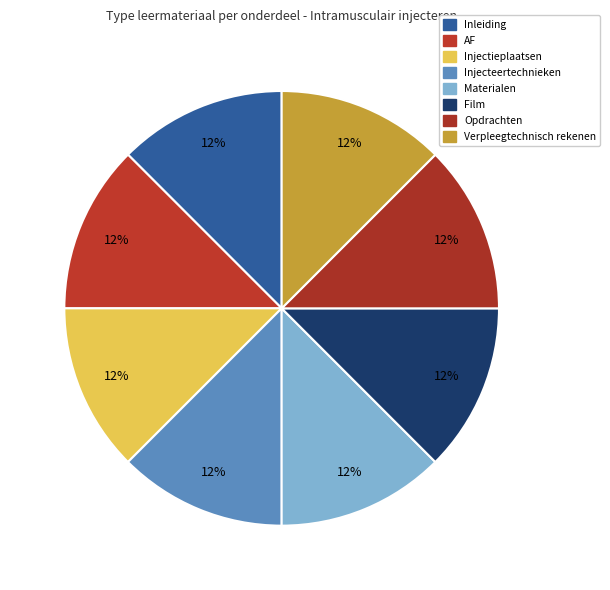

Is it true that Opdrachten is 13% of the pie?

True